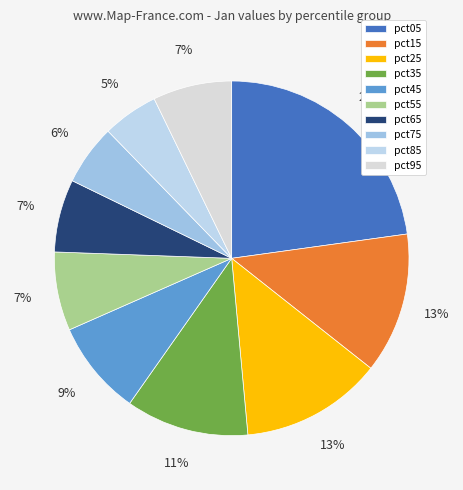

Is there a majority slice in this chart?

No